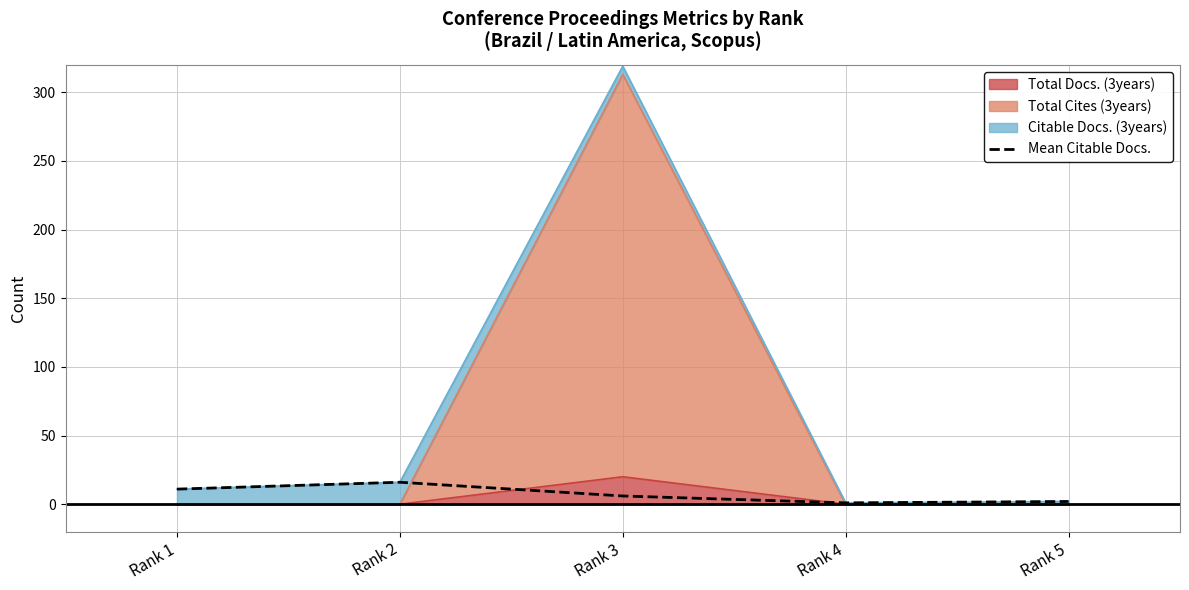

Rank the categories by value from lowest to highest.

Rank 4, Rank 5, Rank 3, Rank 1, Rank 2